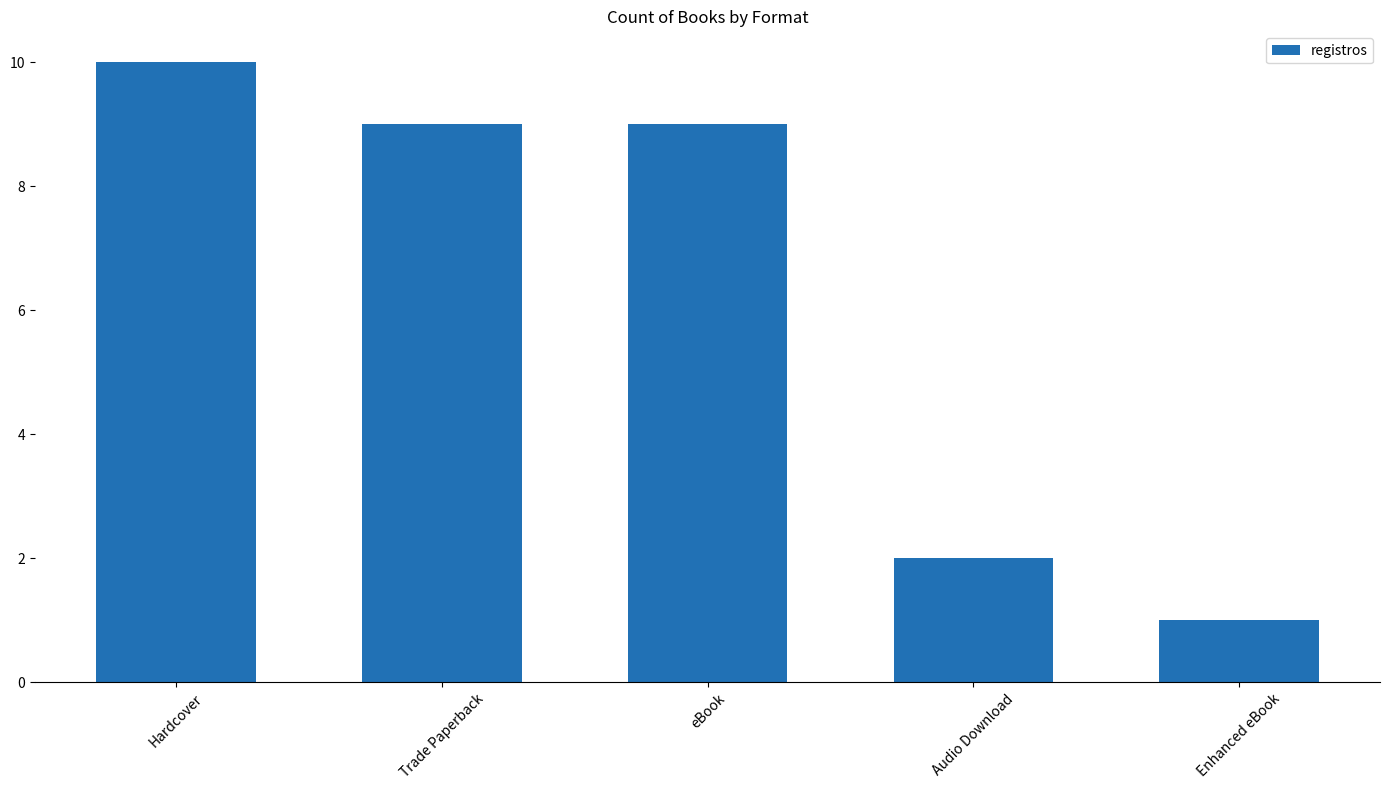

How many values are between 2 and 9?

3